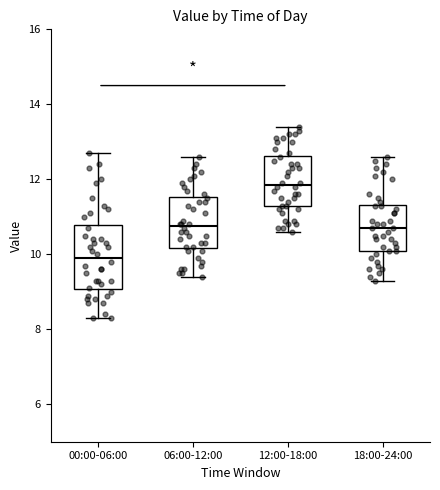

Reading left to right, transcribe this box plot: for each box, give where its median line is, the range the box spans, and where its two whiskers end, as read against the y-axis. The values are not printed on the chart, so give them approximately, as read against the axis.

00:00-06:00: median 10.0, box 9.0 to 10.8, whiskers 8.4 to 12.8
06:00-12:00: median 10.8, box 10.2 to 11.6, whiskers 9.4 to 12.6
12:00-18:00: median 11.8, box 11.2 to 12.6, whiskers 10.6 to 13.4
18:00-24:00: median 10.8, box 10.2 to 11.4, whiskers 9.4 to 12.6